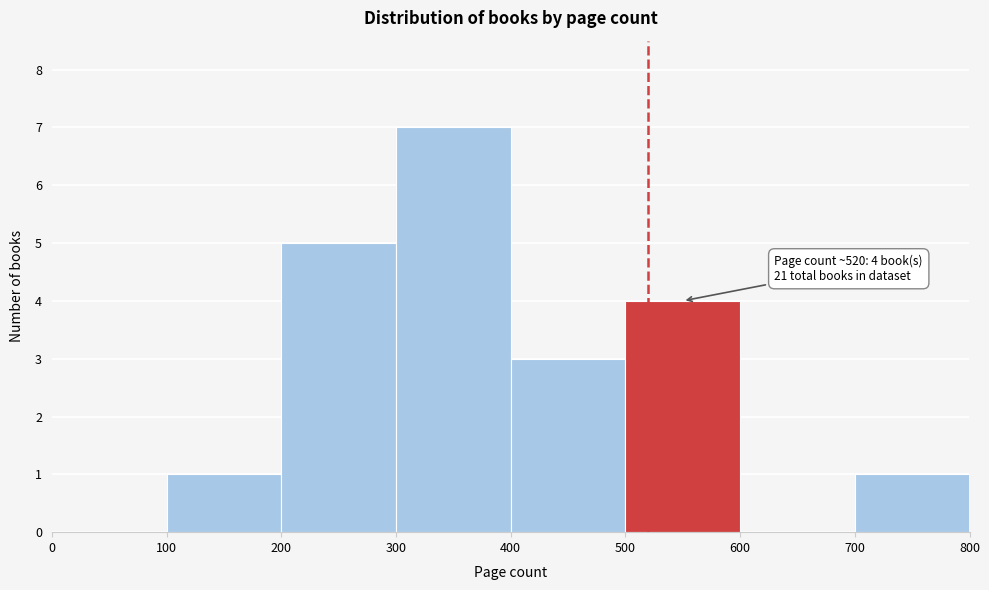

Over which range of the x-axis is the bar tallest?

300 to 400